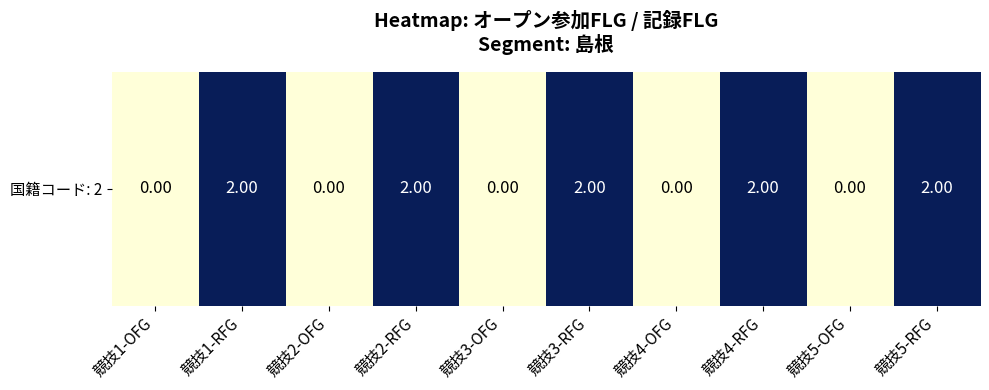

What is the change in value from 競技4-OFG to 競技4-RFG?

+2